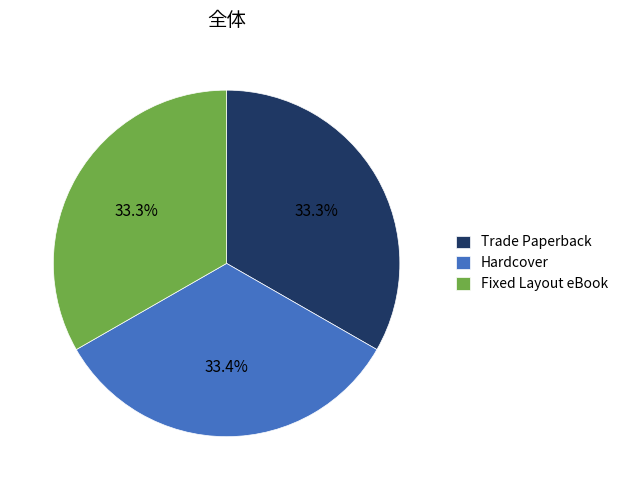

Combined, what portion of the pie is Hardcover and Fixed Layout eBook?

66.7%